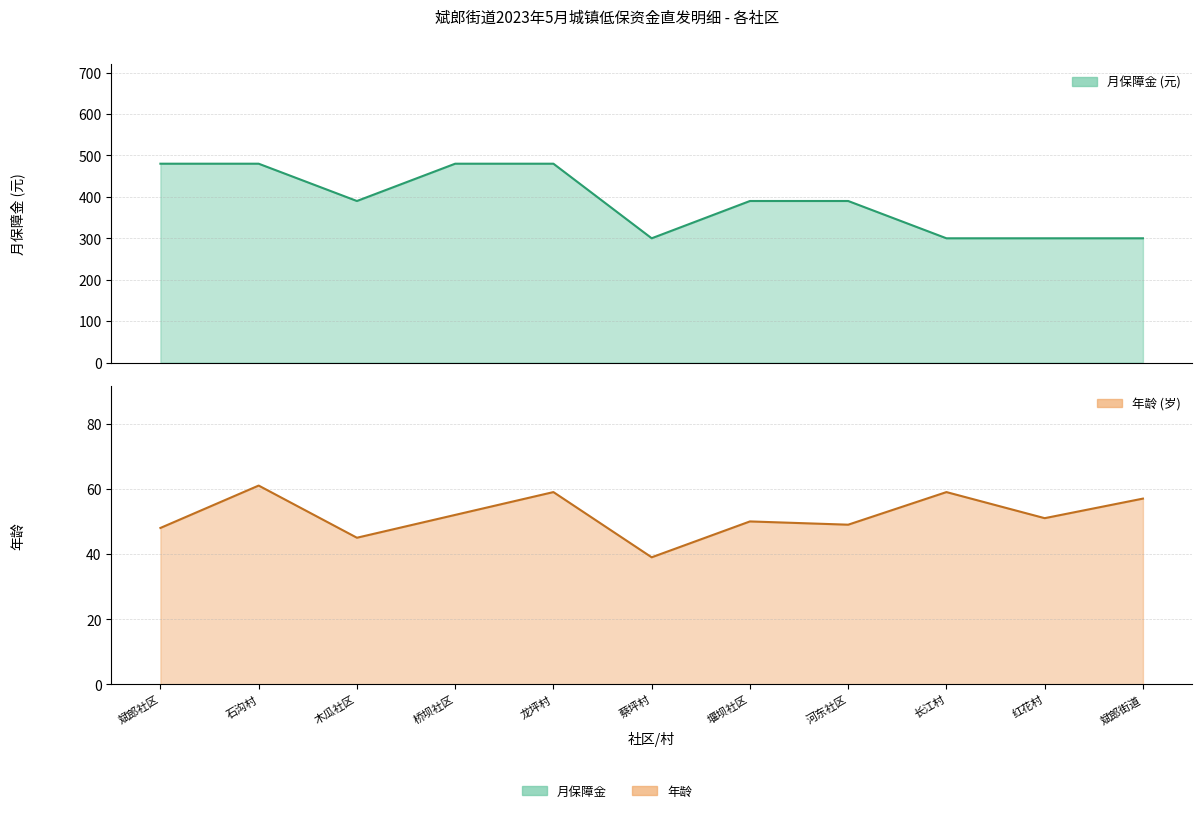

The value of 年龄 at 木瓜社区 is 45. True or false?

True